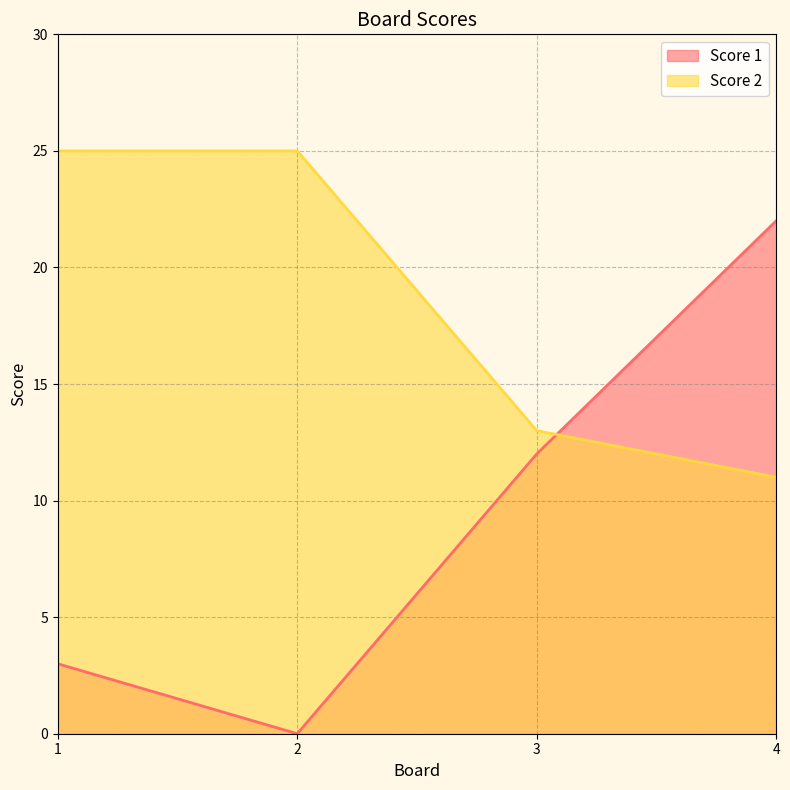

True or false: Score 2 has more than 1 interior local peaks.

False